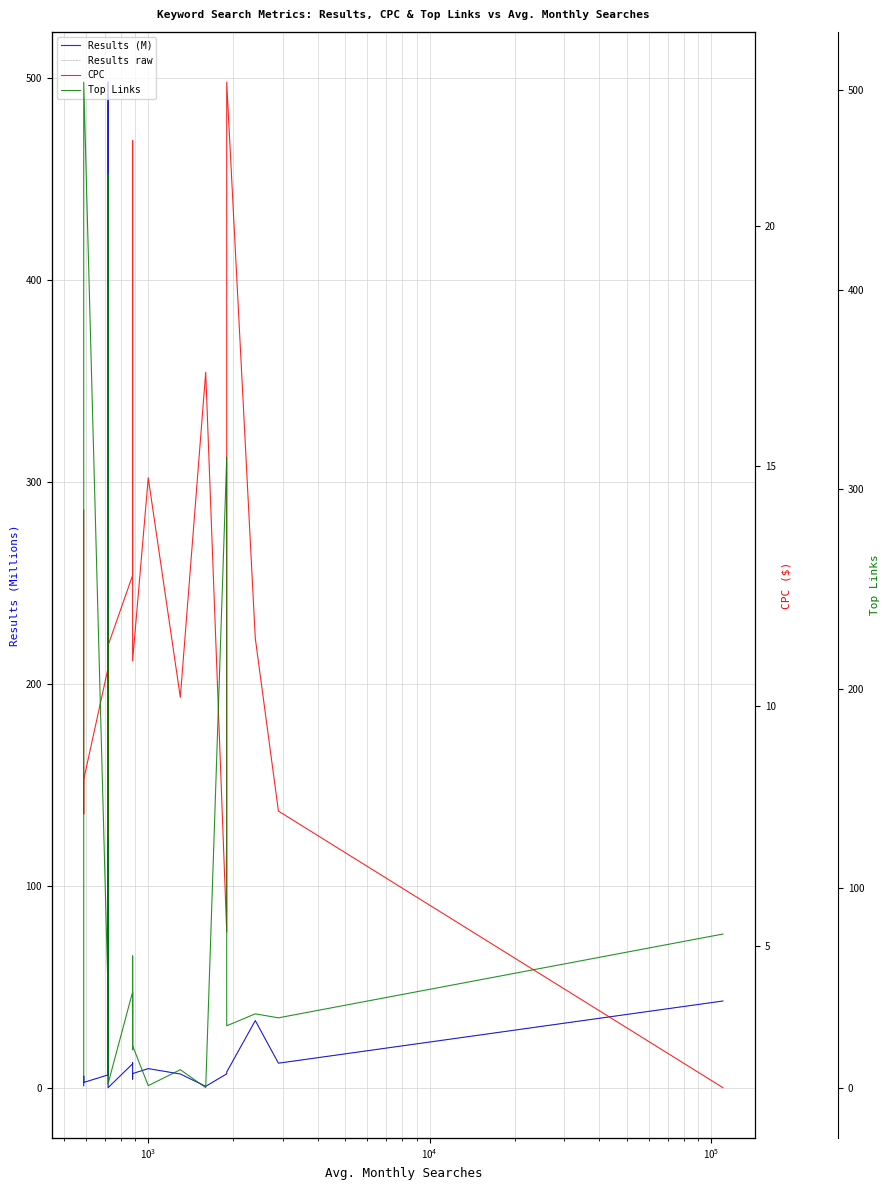

Reading left to right, what are all the values shown in this chart?

Results (M): 1.0	5.8	2.7	6.4	152.0	9.2	498.0	0.1	11.9	12.5	4.3	7.1	9.5	6.8	0.7	6.9	7.8	33.3	12.2	43.0
Results raw: 1.0	5.8	2.7	6.4	152.0	9.2	498.0	0.1	11.9	12.5	4.3	7.1	9.5	6.8	0.7	6.9	7.8	33.3	12.2	43.0
CPC: 14.1	7.8	8.5	10.8	9.7	7.3	9.5	11.3	12.7	21.8	12.1	10.9	14.8	10.2	17.0	5.3	23.0	11.4	7.8	2.1
Top Links: 3.0	19.0	504.0	47.0	9.0	458.0	2.0	2.0	48.0	19.0	66.0	21.0	1.0	9.0	0.0	316.0	31.0	37.0	35.0	77.0